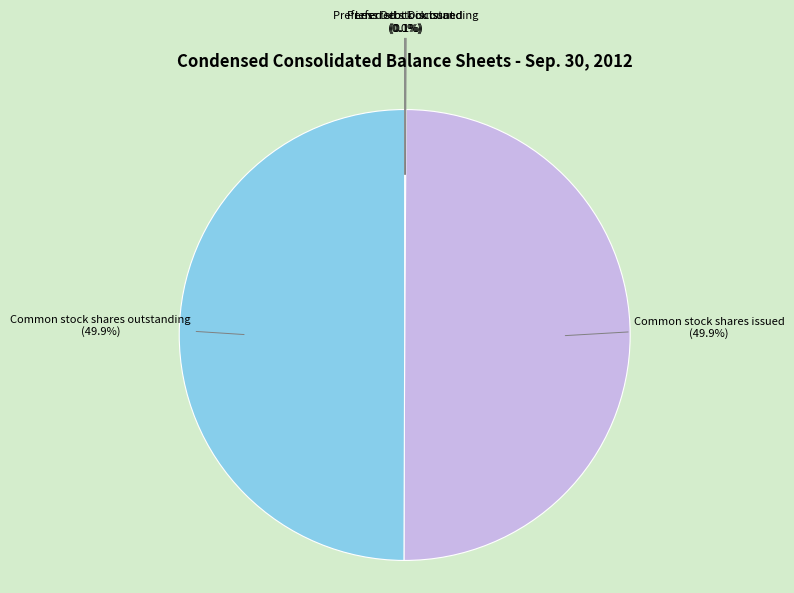

What is the ratio of the value at Common stock shares issued to the value at Common stock shares outstanding?

1.0